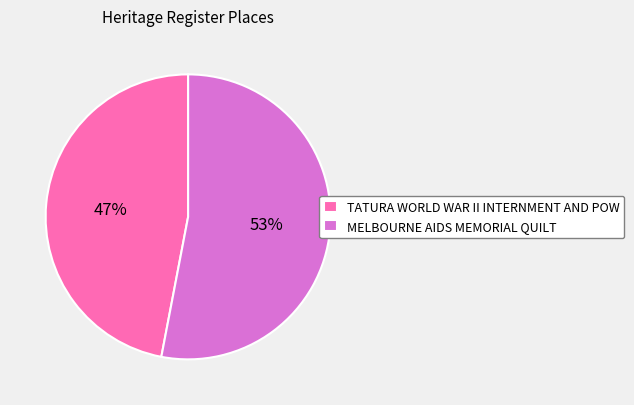

To the nearest percent, what is the difference between the MELBOURNE AIDS MEMORIAL QUILT and TATURA WORLD WAR II INTERNMENT AND POW slice percentages?

6%